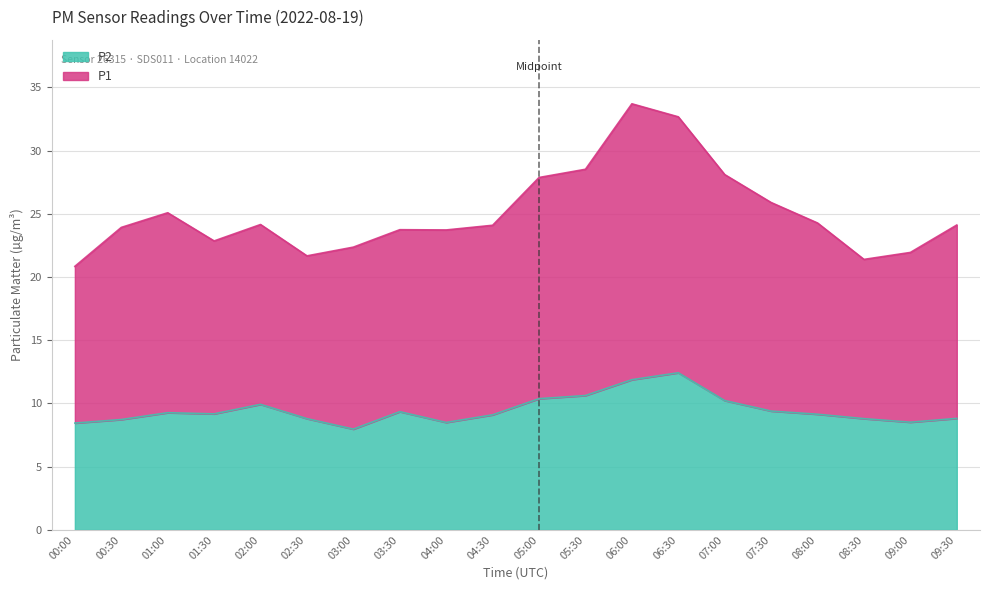

At which category does P1 reach its first local valley?

01:30